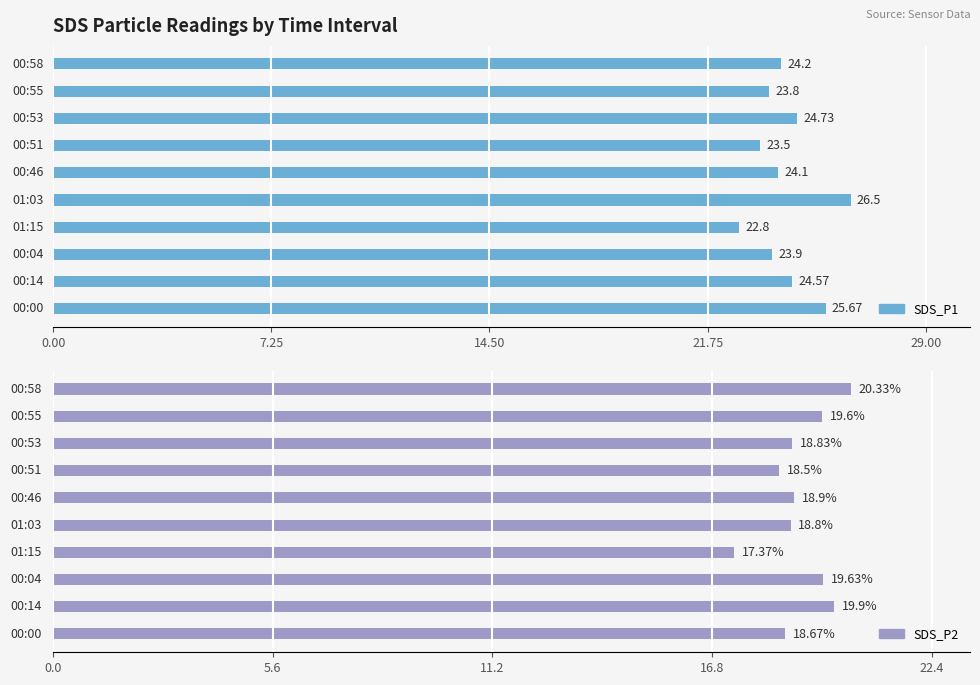

What are all the series names shown in the legend?

SDS_P1, SDS_P2